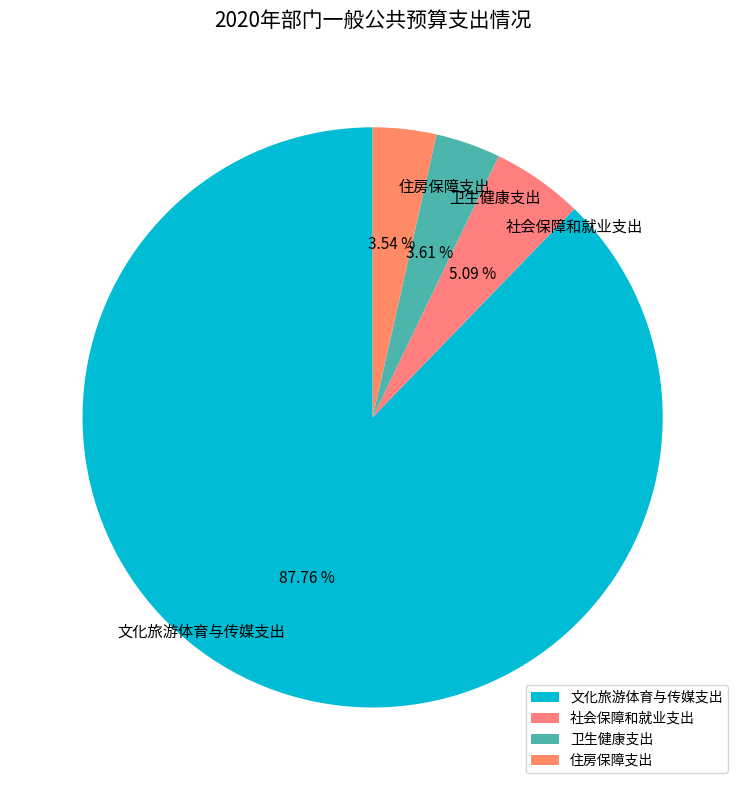

What is the total percentage of 社会保障和就业支出 and 卫生健康支出?

8.7%